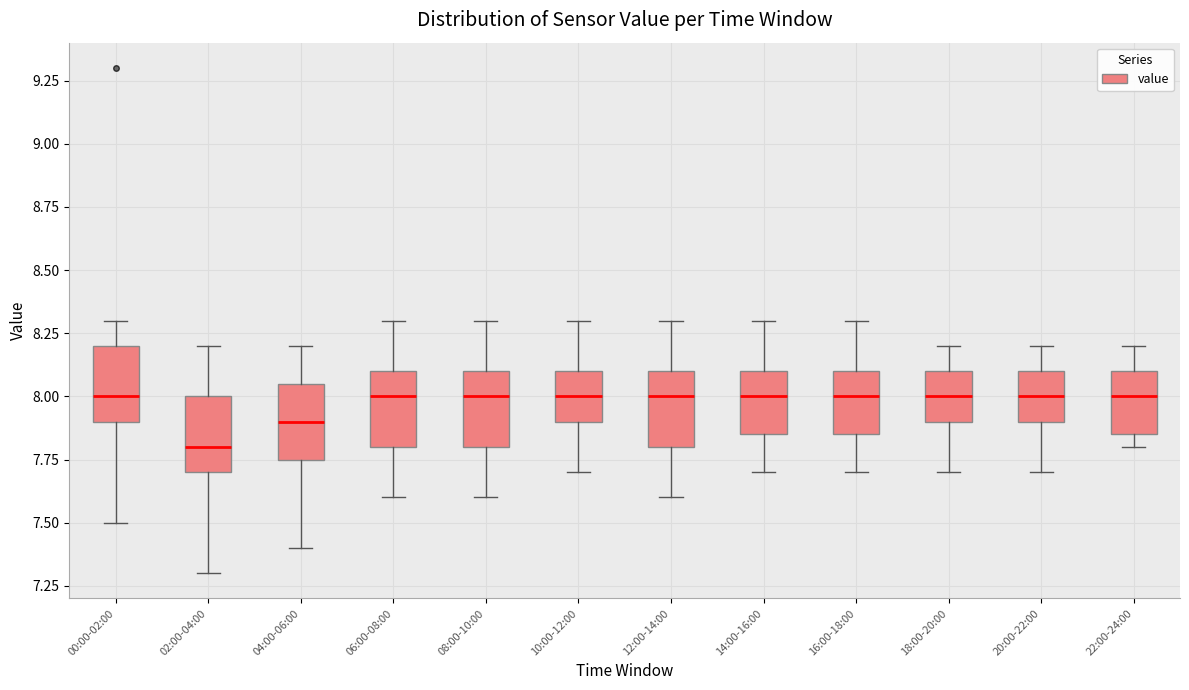

Reading left to right, transcribe this box plot: for each box, give where its median line is, the range the box spans, and where its two whiskers end, as read against the y-axis. The values are not printed on the chart, so give them approximately, as read against the axis.

00:00-02:00: median 8.00, box 7.90 to 8.20, whiskers 7.50 to 8.30
02:00-04:00: median 7.80, box 7.70 to 8.00, whiskers 7.30 to 8.20
04:00-06:00: median 7.90, box 7.75 to 8.05, whiskers 7.40 to 8.20
06:00-08:00: median 8.00, box 7.80 to 8.10, whiskers 7.60 to 8.30
08:00-10:00: median 8.00, box 7.80 to 8.10, whiskers 7.60 to 8.30
10:00-12:00: median 8.00, box 7.90 to 8.10, whiskers 7.70 to 8.30
12:00-14:00: median 8.00, box 7.80 to 8.10, whiskers 7.60 to 8.30
14:00-16:00: median 8.00, box 7.85 to 8.10, whiskers 7.70 to 8.30
16:00-18:00: median 8.00, box 7.85 to 8.10, whiskers 7.70 to 8.30
18:00-20:00: median 8.00, box 7.90 to 8.10, whiskers 7.70 to 8.20
20:00-22:00: median 8.00, box 7.90 to 8.10, whiskers 7.70 to 8.20
22:00-24:00: median 8.00, box 7.85 to 8.10, whiskers 7.80 to 8.20